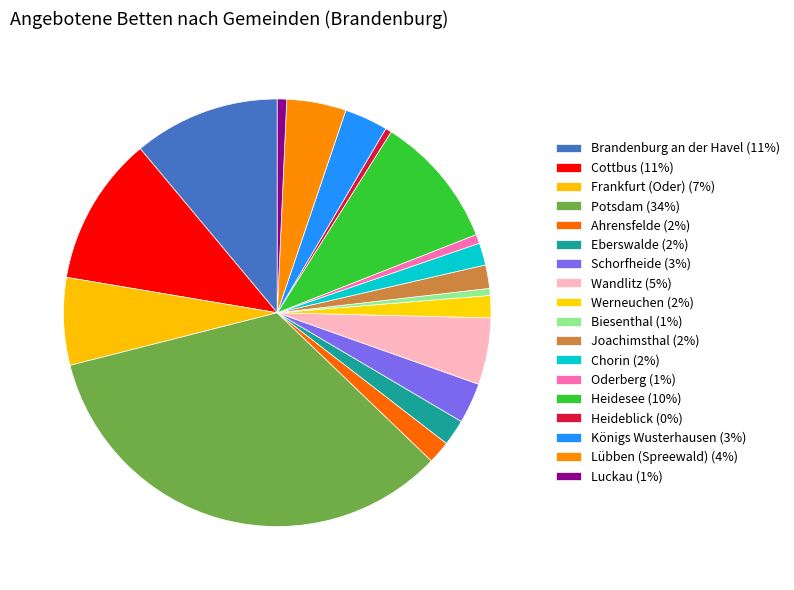

To the nearest percent, what is the difference between the Lübben (Spreewald) and Schorfheide slice percentages?

1%